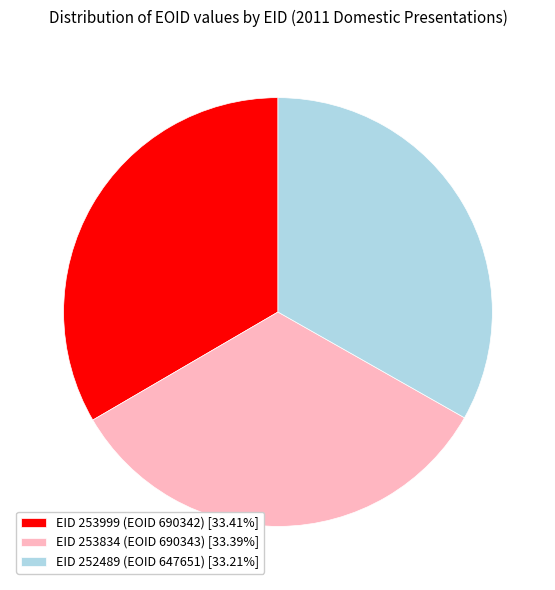

What is the ratio of the value at EID 253834 (EOID 690343) [33.39%] to the value at EID 252489 (EOID 647651) [33.21%]?

1.0